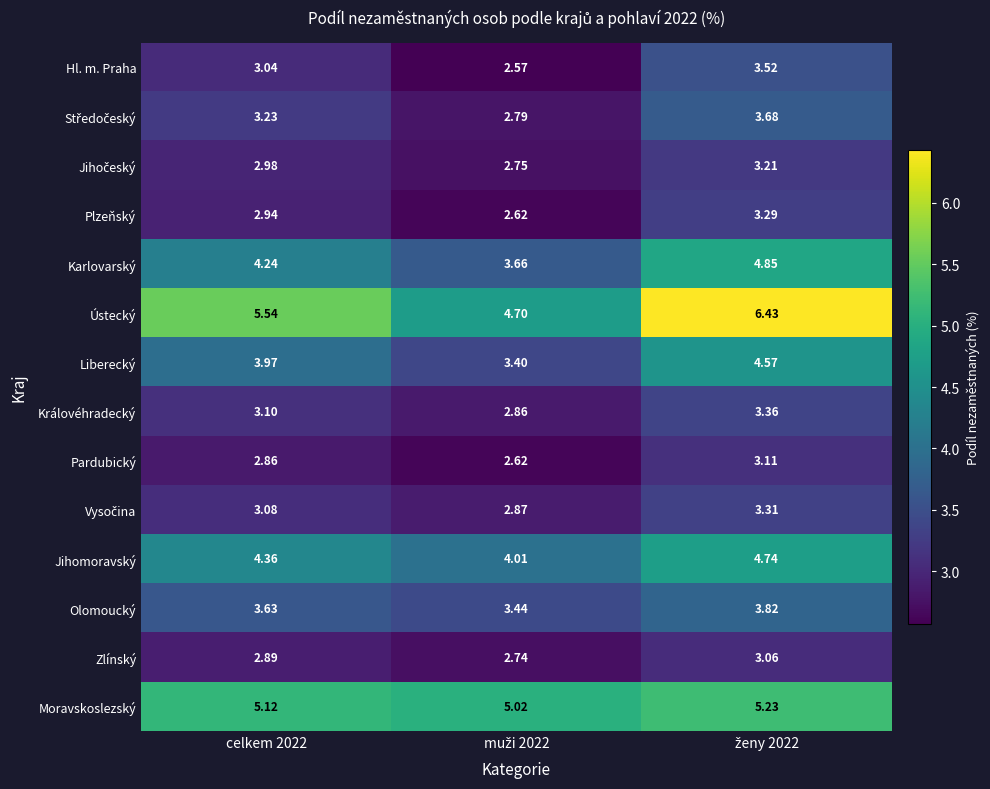

Which series has the largest total across all categories?

Ústecký